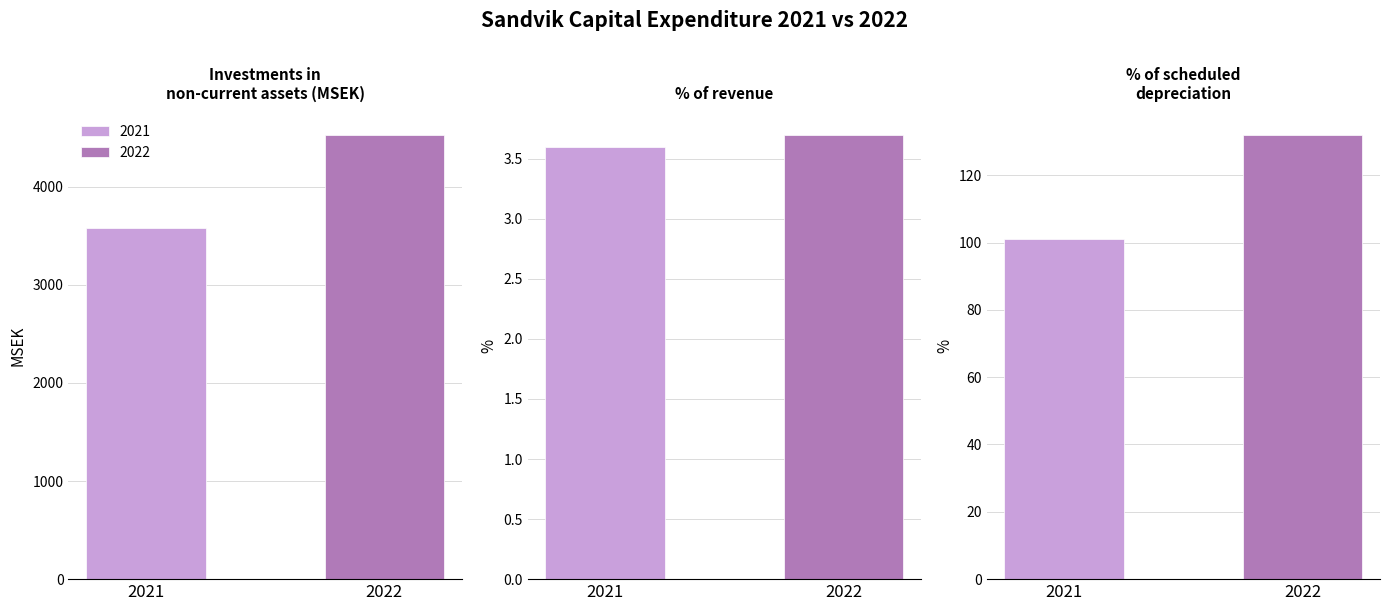

What is the difference between the highest and lowest values at % of scheduled depreciation?

31.0